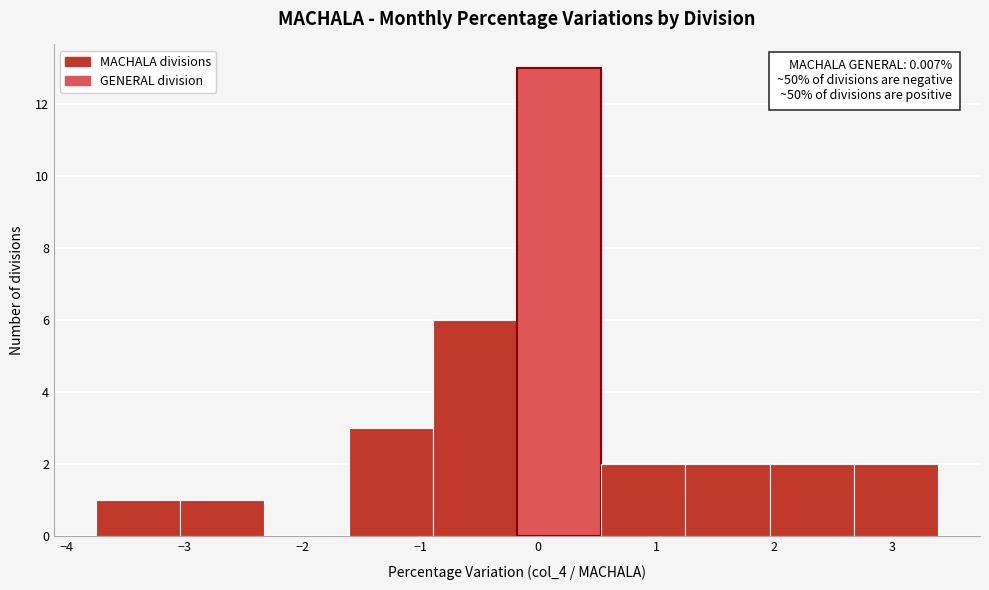

Which range on the x-axis has the tallest bar?

-0.2 to 0.5